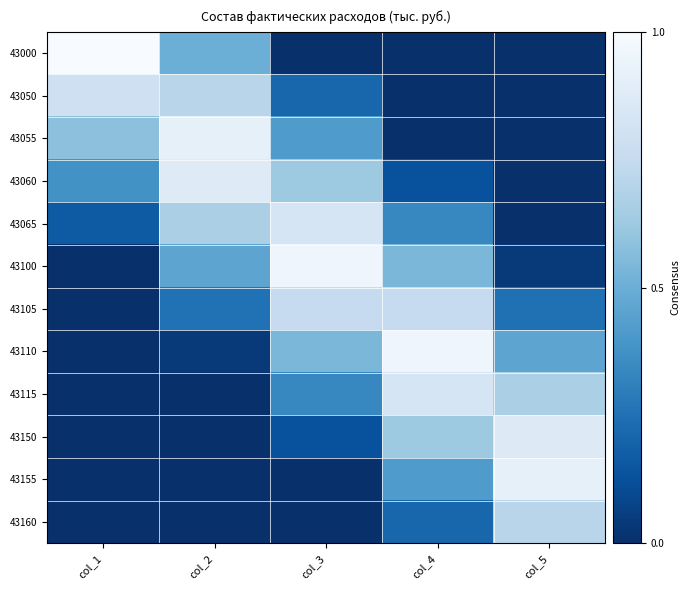

Reading left to right, transcribe all the data shown in this chart.

43000: col_1=1.0	col_2=0.5	col_3=0.0	col_4=0.0	col_5=0.0
43050: col_1=0.8	col_2=0.7	col_3=0.2	col_4=0.0	col_5=0.0
43055: col_1=0.6	col_2=0.9	col_3=0.4	col_4=0.0	col_5=0.0
43060: col_1=0.4	col_2=0.9	col_3=0.6	col_4=0.1	col_5=0.0
43065: col_1=0.2	col_2=0.7	col_3=0.8	col_4=0.3	col_5=0.0
43100: col_1=0.0	col_2=0.5	col_3=1.0	col_4=0.5	col_5=0.0
43105: col_1=0.0	col_2=0.2	col_3=0.8	col_4=0.8	col_5=0.2
43110: col_1=0.0	col_2=0.0	col_3=0.5	col_4=1.0	col_5=0.5
43115: col_1=0.0	col_2=0.0	col_3=0.3	col_4=0.8	col_5=0.7
43150: col_1=0.0	col_2=0.0	col_3=0.1	col_4=0.6	col_5=0.9
43155: col_1=0.0	col_2=0.0	col_3=0.0	col_4=0.4	col_5=0.9
43160: col_1=0.0	col_2=0.0	col_3=0.0	col_4=0.2	col_5=0.7